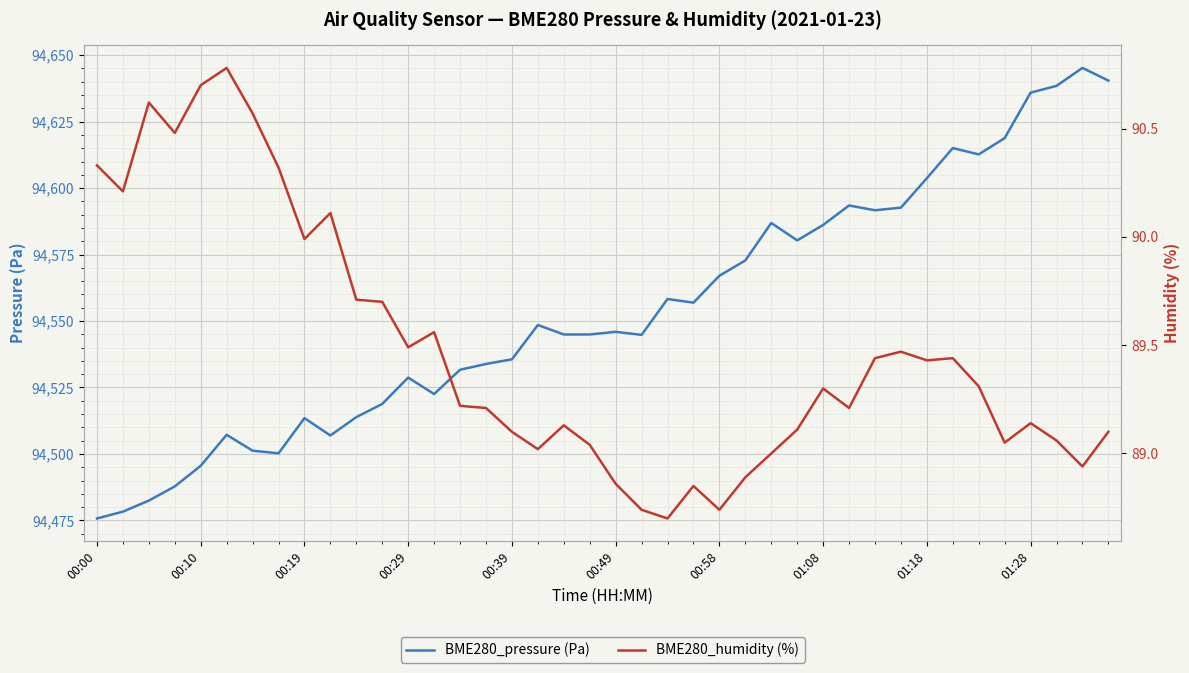

At which label does BME280_humidity (%) first exceed 89?

00:00